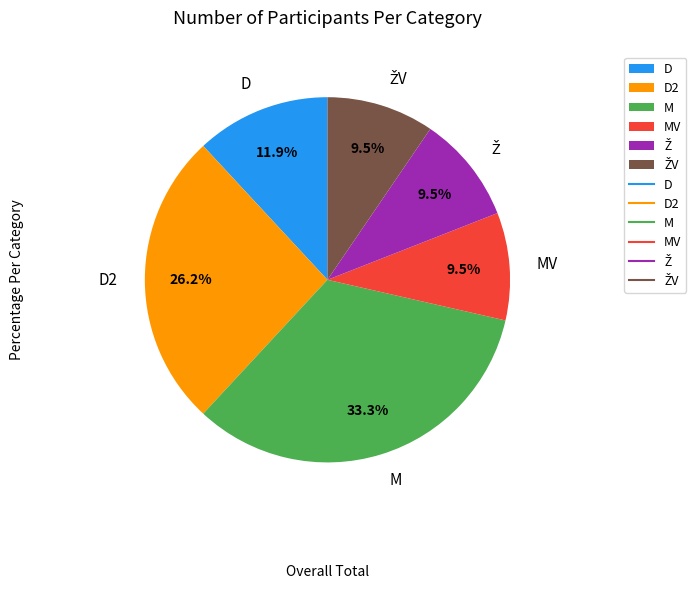

Which category has the biggest portion of the pie?

M